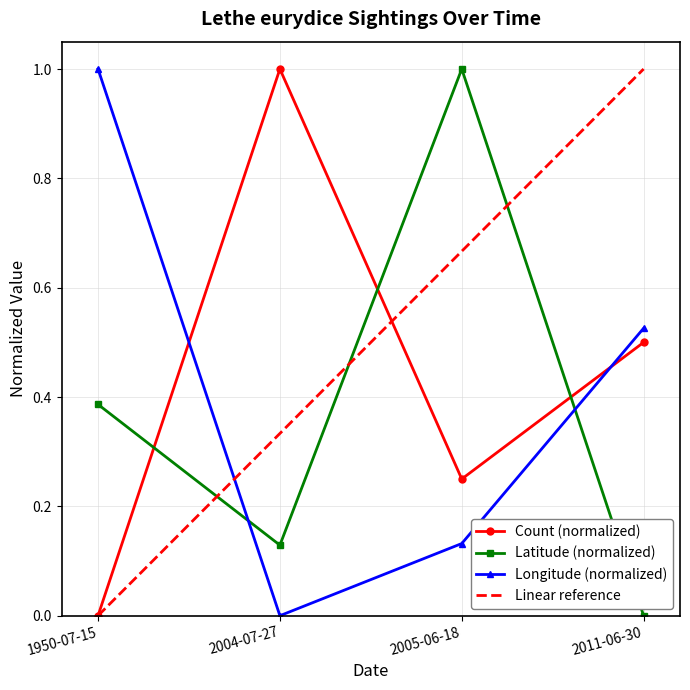

List the series in order of their peak value, highest first.

Count, Latitude, Longitude